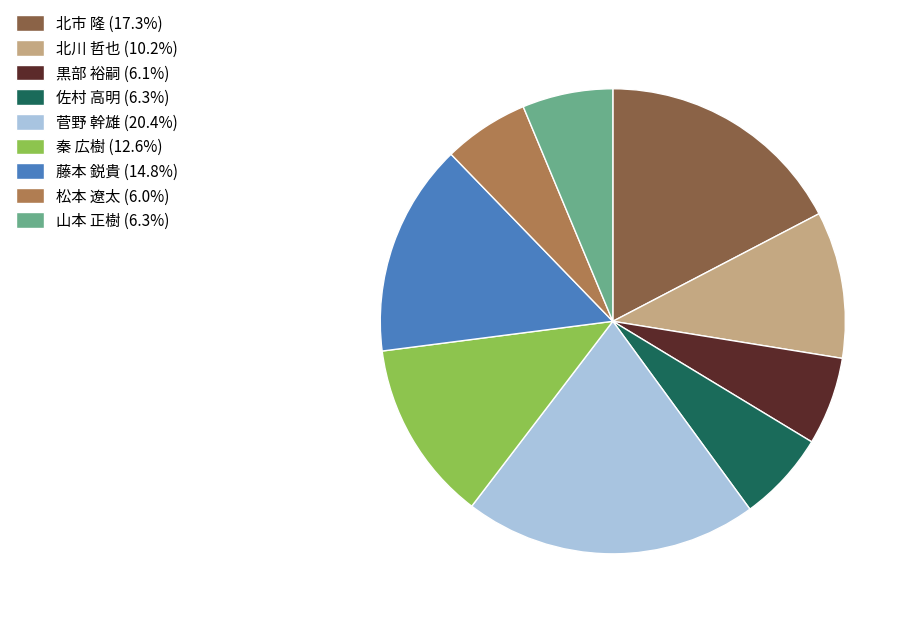

Is the sum of 北市 隆 and 黒部 裕嗣 greater than half?

No